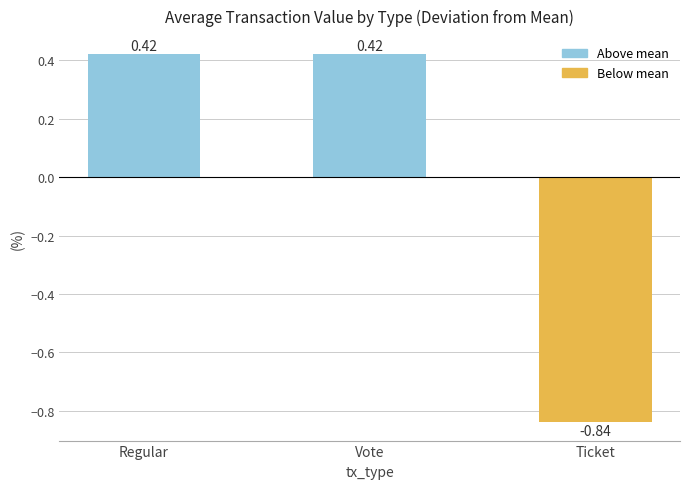

What is the label of the 2nd bar from the left?

Vote